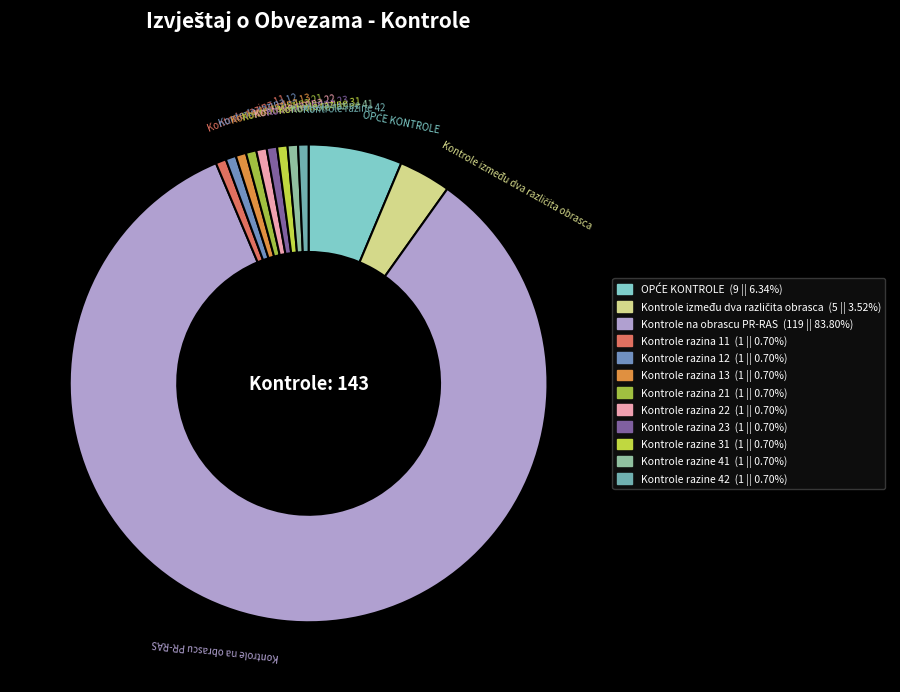

Which slice is the largest?

Kontrole na obrascu PR-RAS